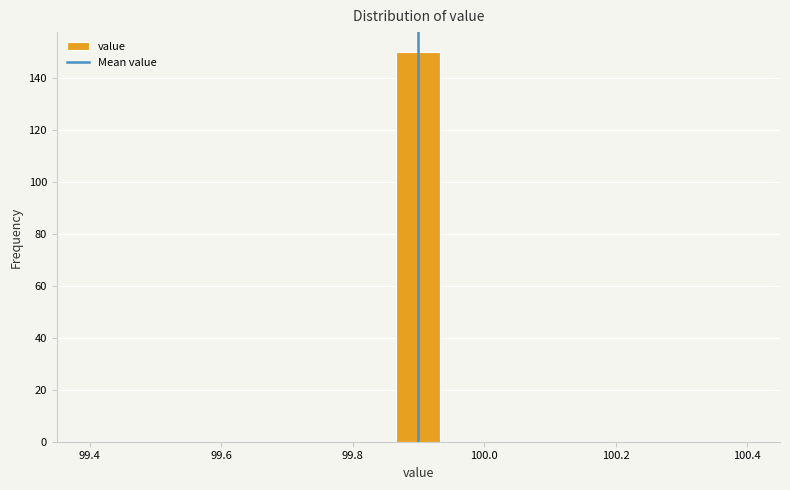

Read against the x-axis, roughly where is the centre of the tallest bar?

99.90